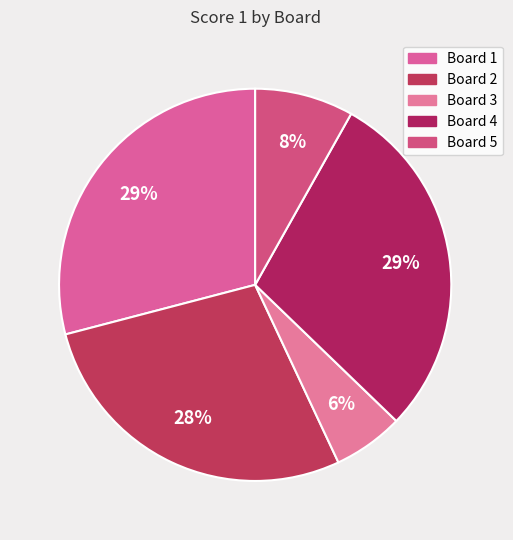

Rank the categories by value from highest to lowest.

Board 1, Board 4, Board 2, Board 5, Board 3